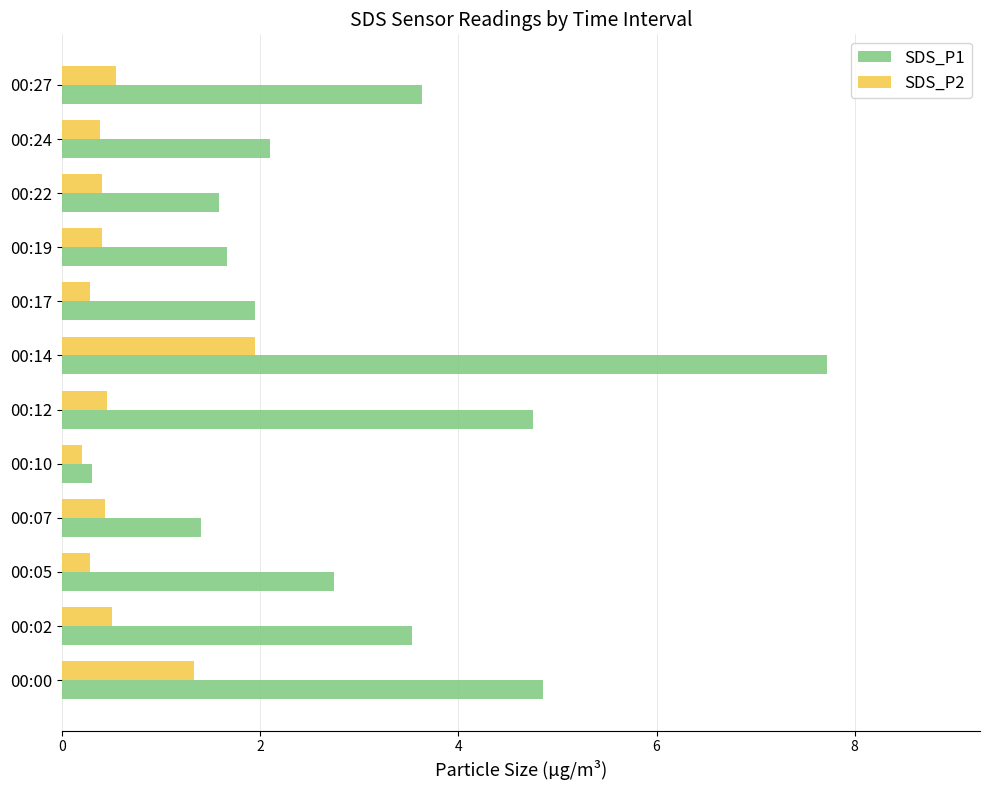

Rank the series by their maximum value, from lowest to highest.

SDS_P2, SDS_P1